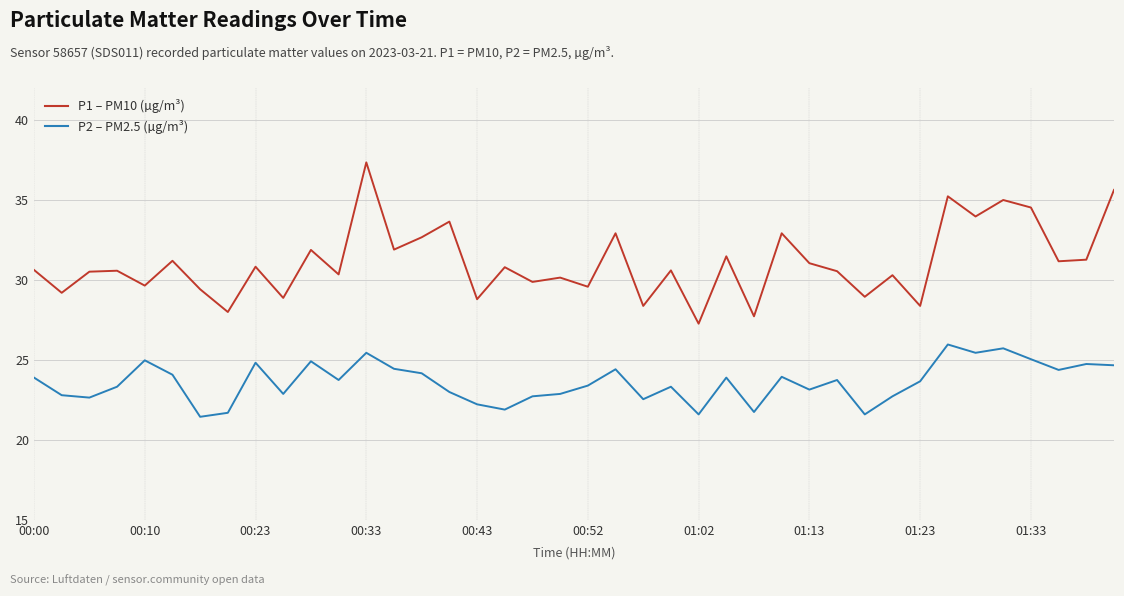

How many values in the P1 – PM10 (µg/m³) series are below 30?

13